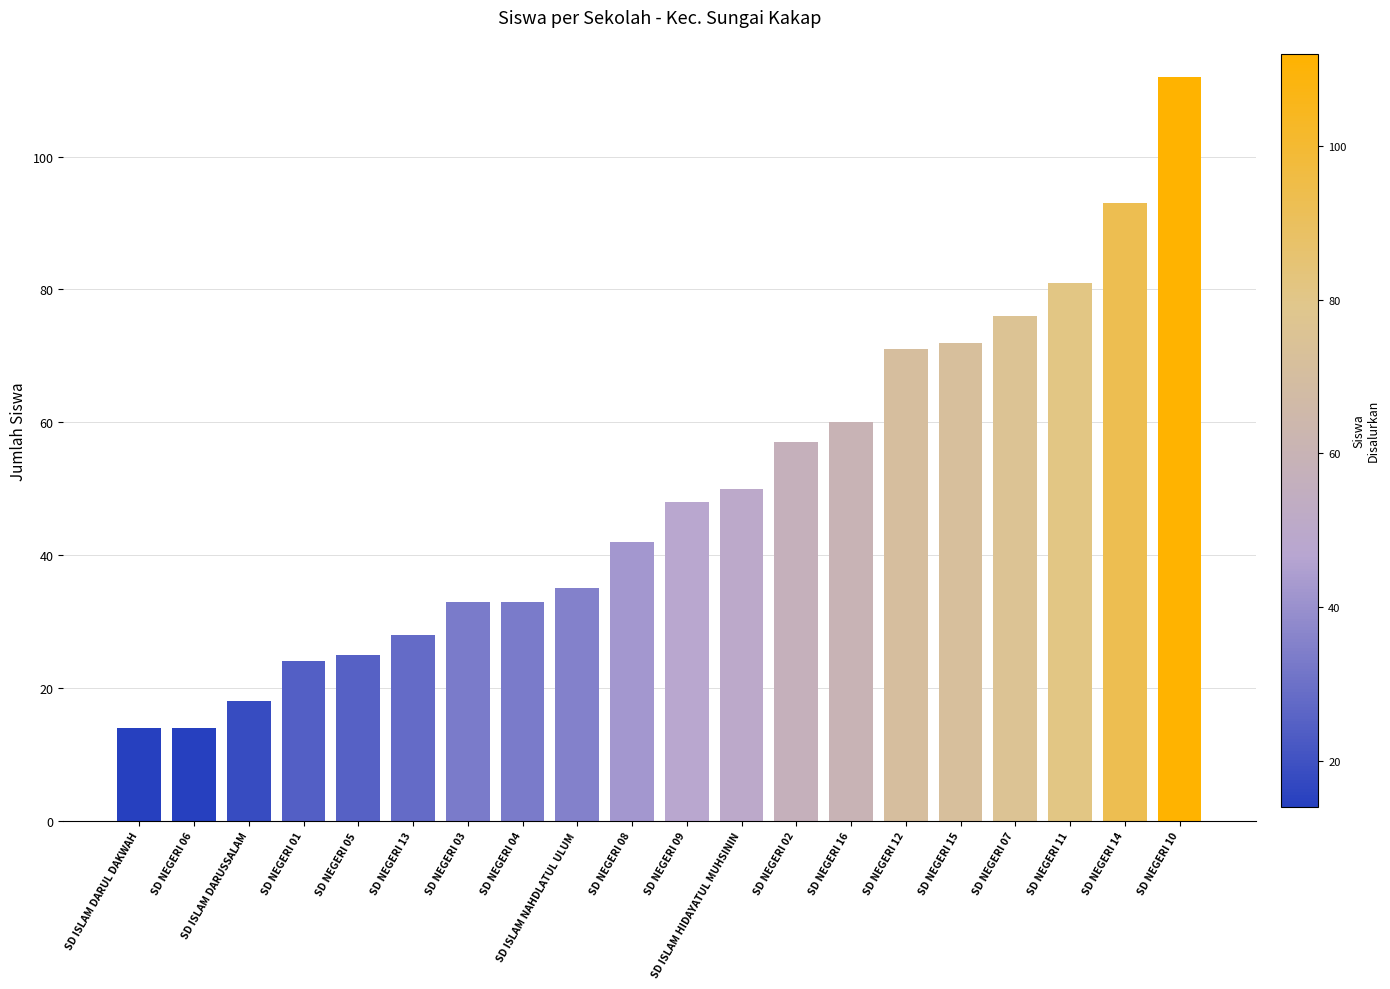

Reading left to right, list all the values displayed in this chart.

14	14	18	24	25	28	33	33	35	42	48	50	57	60	71	72	76	81	93	112